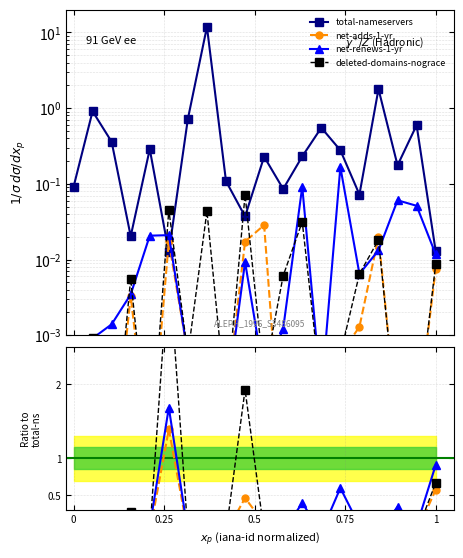

What is the average value of the total-nameservers series?

0.9